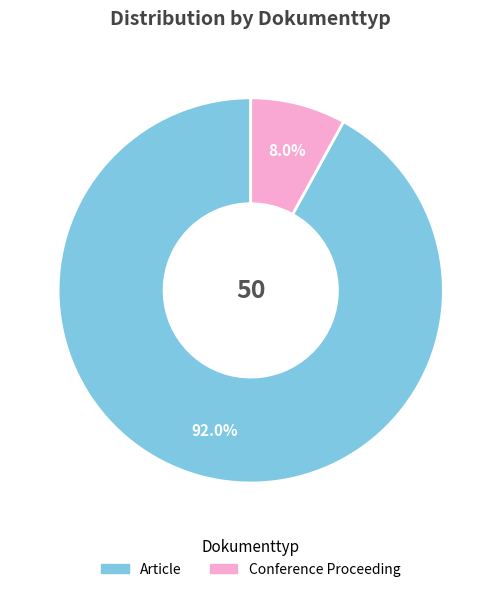

Is the sum of Conference Proceeding and Article greater than half?

Yes